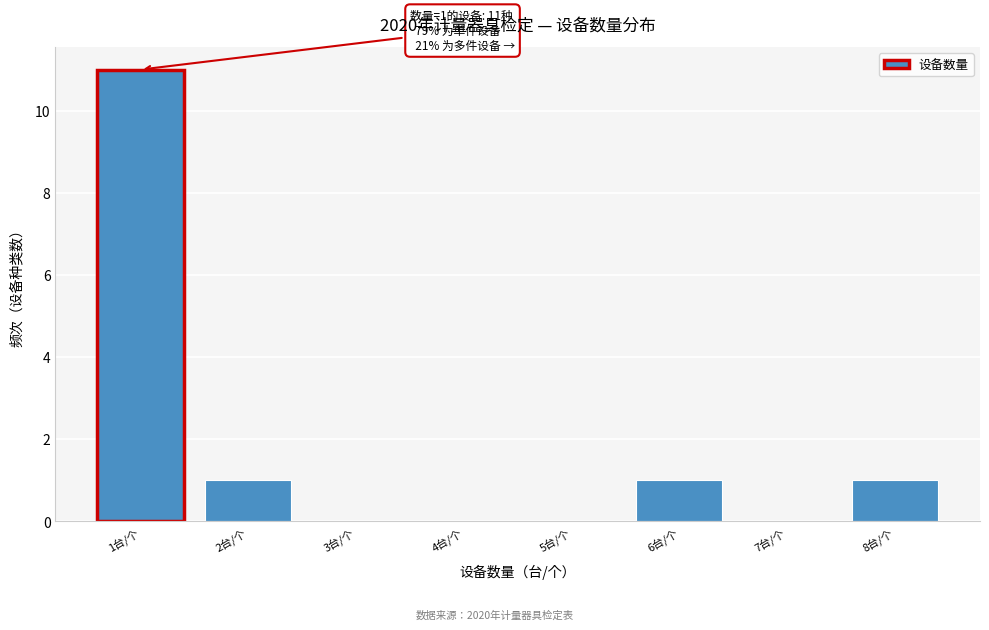

Over which range of the x-axis is the bar tallest?

0.5 to 1.5